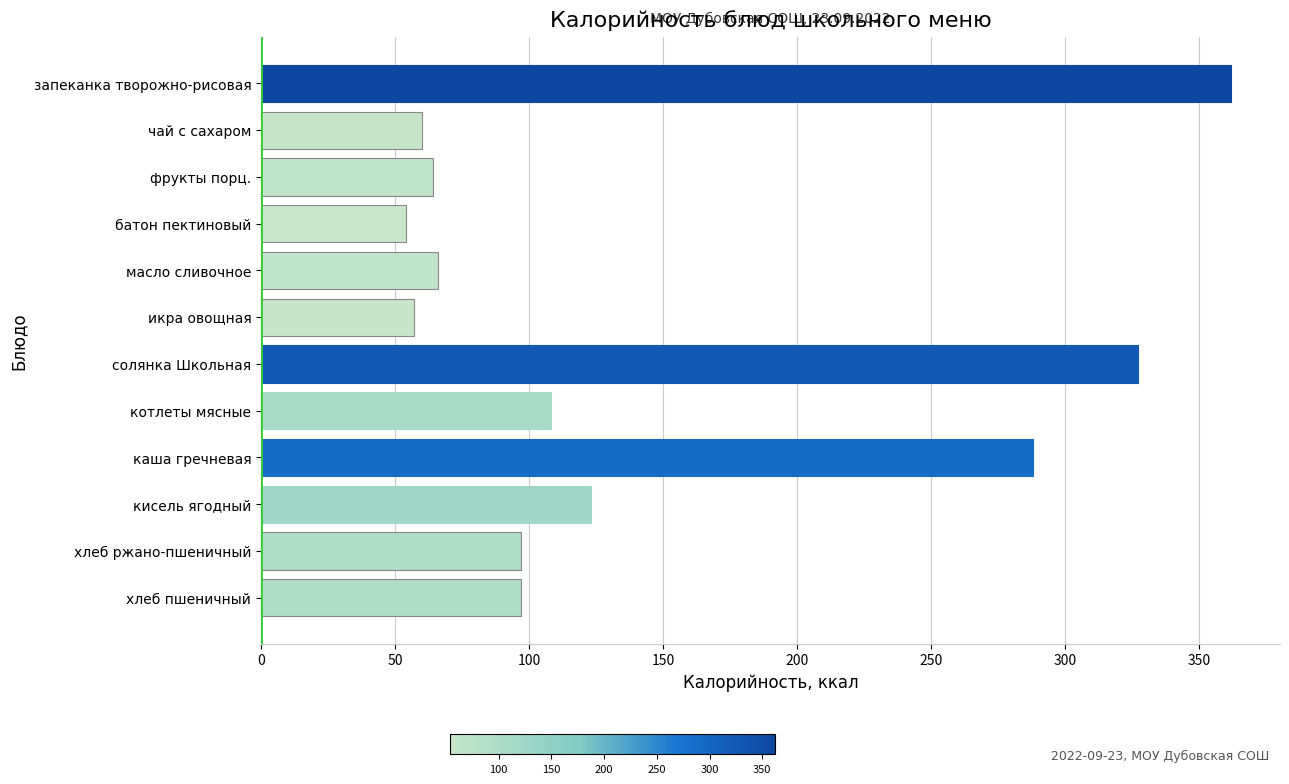

Reading top to bottom, extract all data points from this chart.

362	60	64	54	66	57	327	108	288	123	97	97